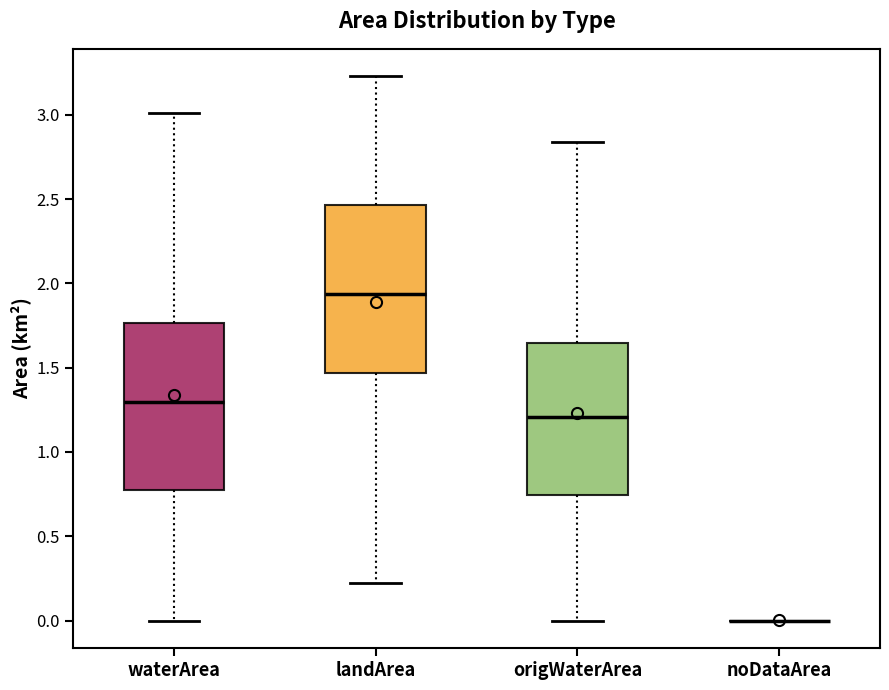

Reading left to right, transcribe this box plot: for each box, give where its median line is, the range the box spans, and where its two whiskers end, as read against the y-axis. The values are not printed on the chart, so give them approximately, as read against the axis.

waterArea: median 1.30, box 0.75 to 1.75, whiskers 0.00 to 3.00
landArea: median 1.95, box 1.45 to 2.45, whiskers 0.20 to 3.25
origWaterArea: median 1.20, box 0.75 to 1.65, whiskers 0.00 to 2.85
noDataArea: box collapsed to a line at 0.00, whiskers 0.00 to 0.00